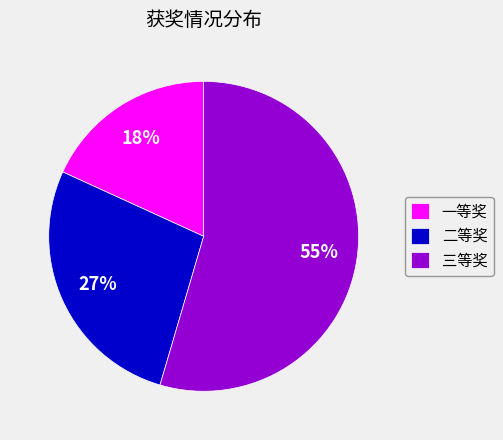

Combined, do 三等奖 and 一等奖 account for over 50%?

Yes